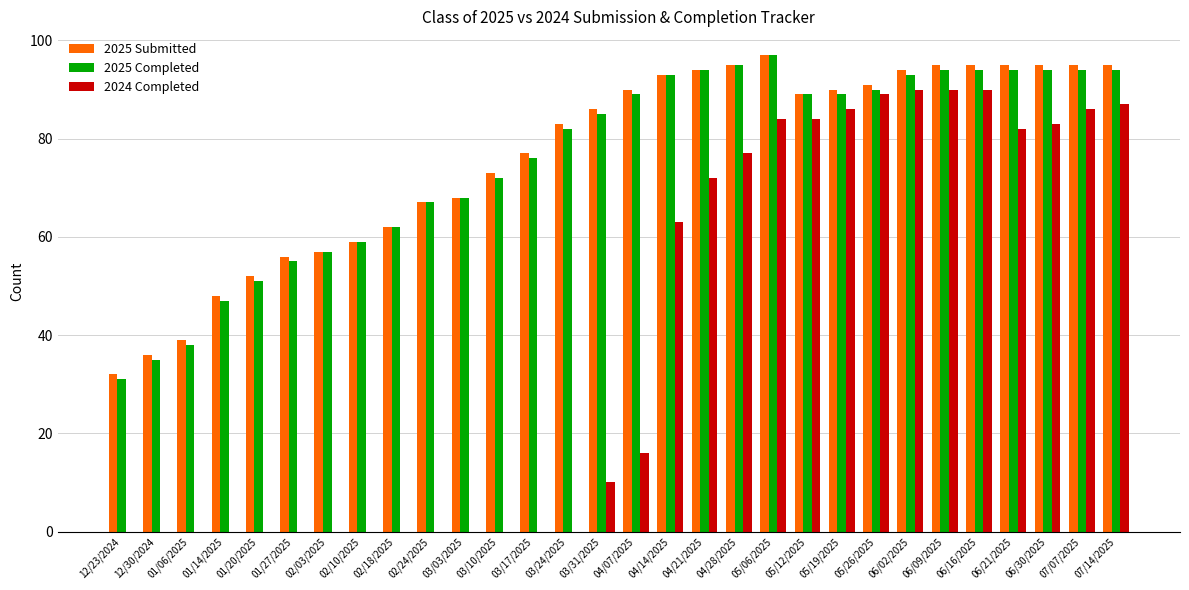

What is the sum of the 2024 Completed values at 02/18/2025 and 05/06/2025?

84